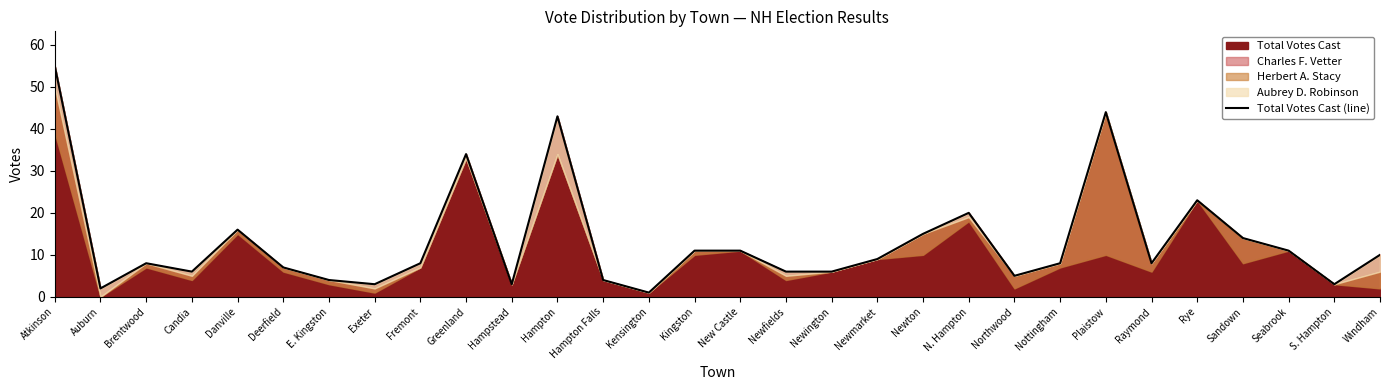

What is the greatest value displayed?

55